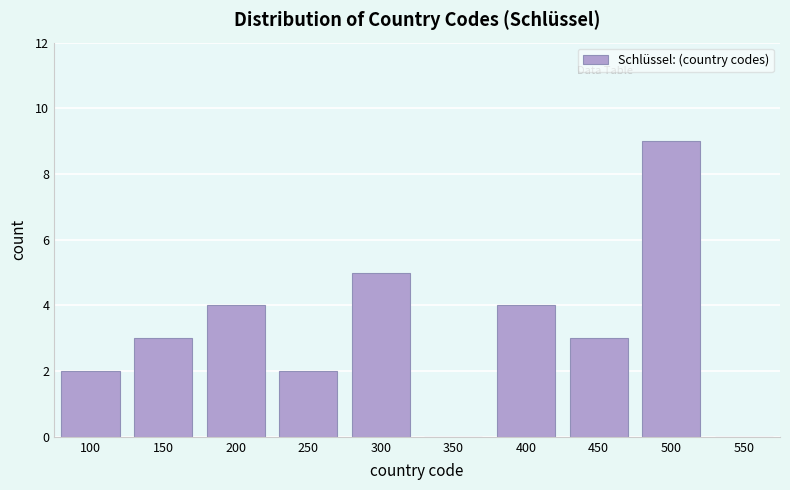

Reading left to right, transcribe all the data shown in this chart.

100=2	150=3	200=4	250=2	300=5	350=0	400=4	450=3	500=9	550=0